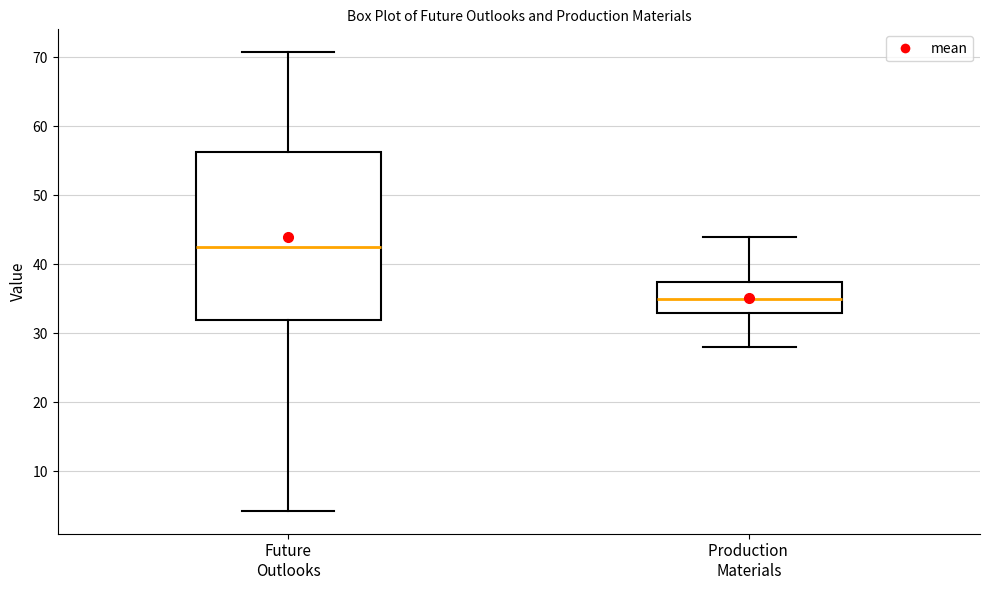

Which box is the tallest, from its lower edge to its upper edge?

Future Outlooks